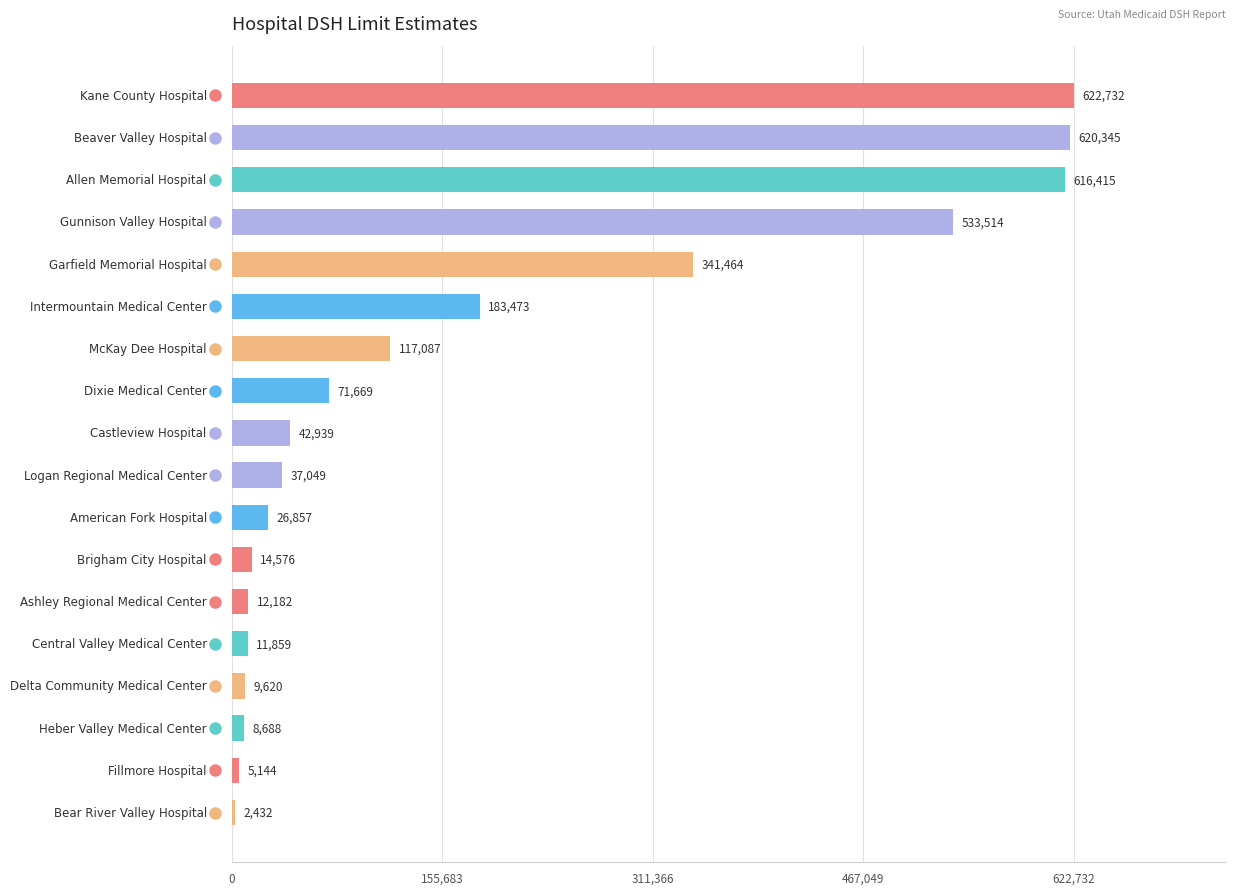

What is the smallest value displayed?

2431.9